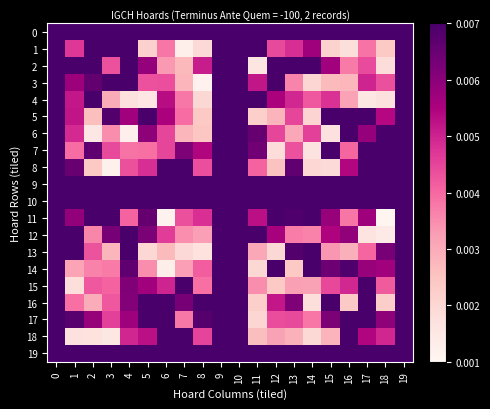

How many distinct data groups are displayed?

20